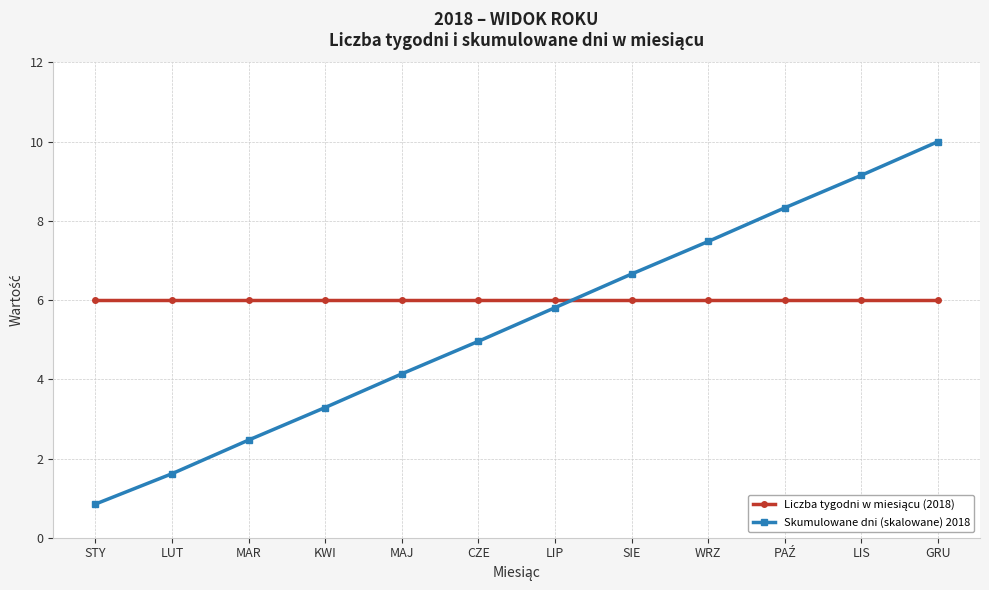

Read the Skumulowane dni (skalowane) 2018 value at MAR.

2.5